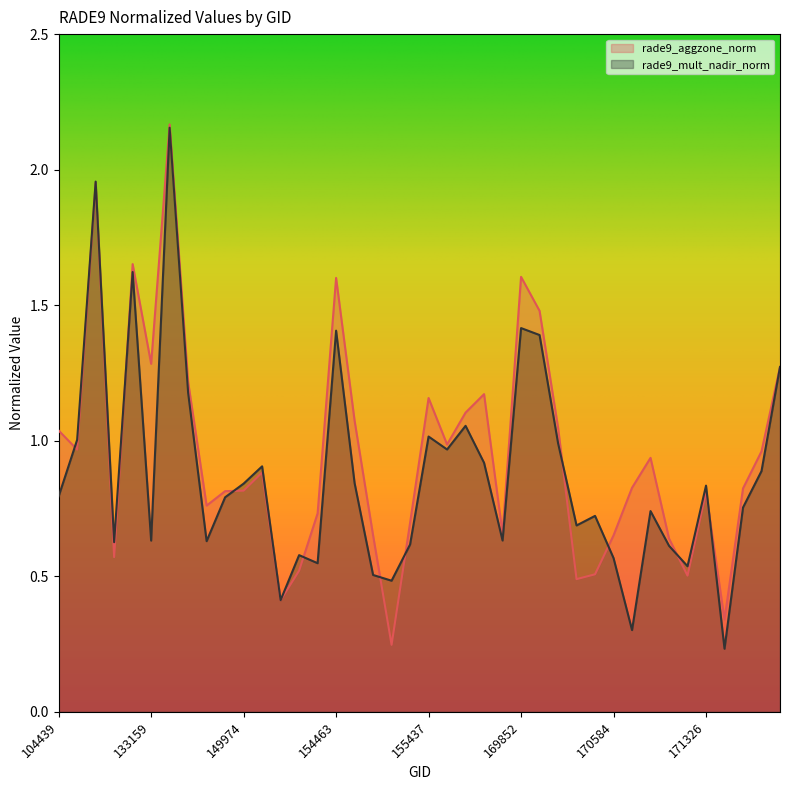

Rank the categories by rade9_mult_nadir_norm value from highest to lowest.

143698, 110078, 122129, 169852, 154463, 169865, 175252, 144085, 156166, 155437, 107613, 170044, 155626, 156351, 150161, 174871, 154476, 149974, 171326, 104439, 149787, 174474, 170780, 170401, 170219, 156725, 133159, 148812, 121771, 155242, 170961, 154075, 170584, 154271, 171145, 154675, 154877, 151094, 170769, 171504